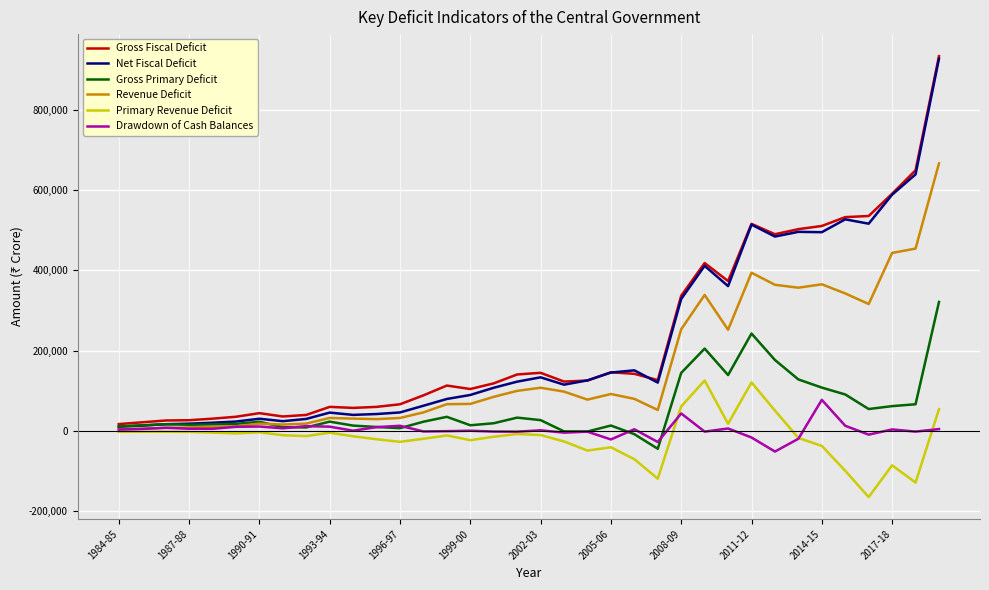

What is the average value of the Primary Revenue Deficit series?

-16458